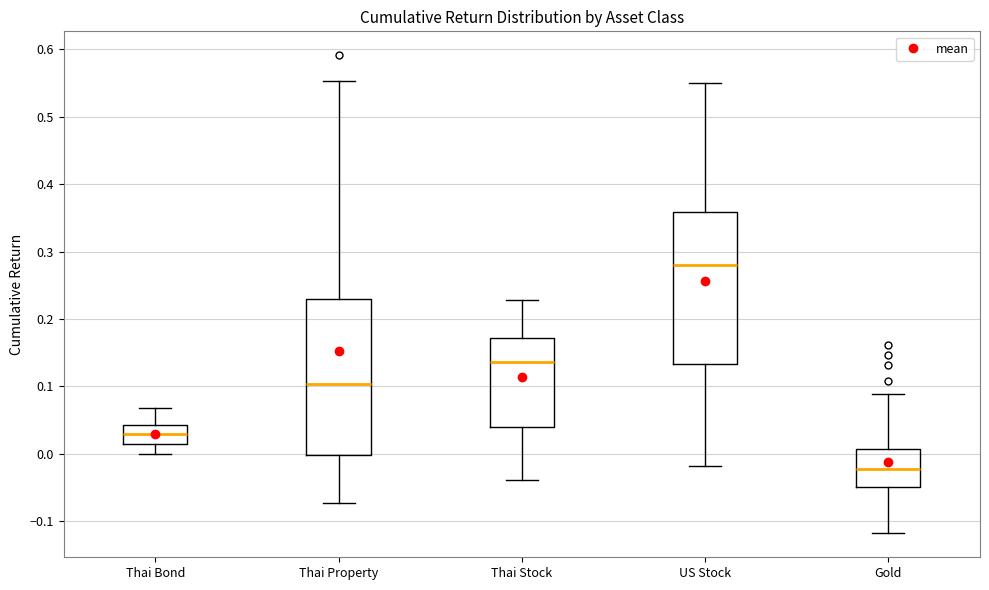

Which box's median line is the lowest?

Gold